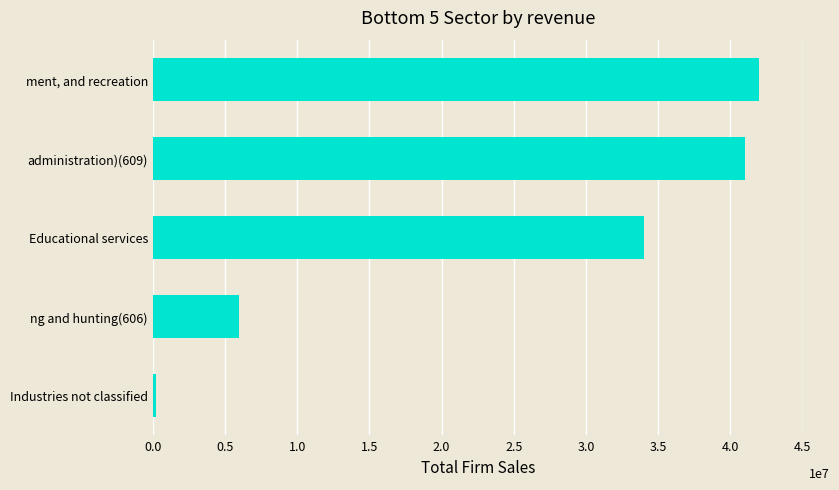

How many bars are there in total?

5